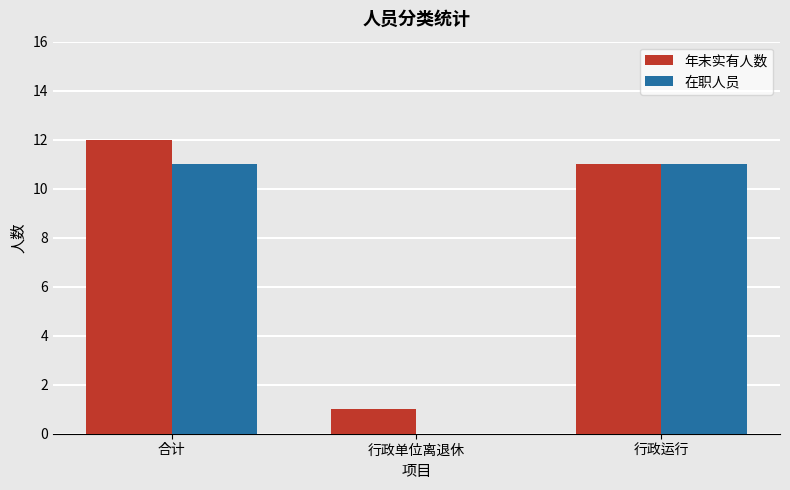

What is the sum of all 在职人员 values?

22